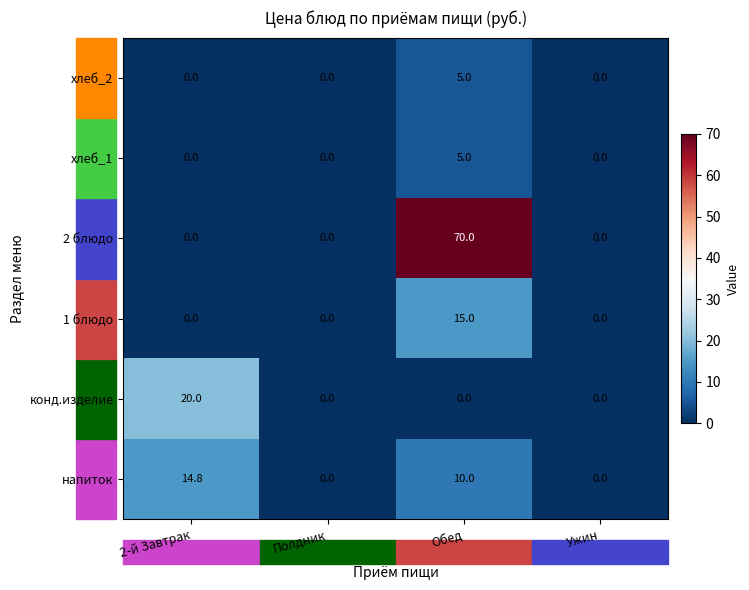

At which category is the sum across all series the highest?

Обед